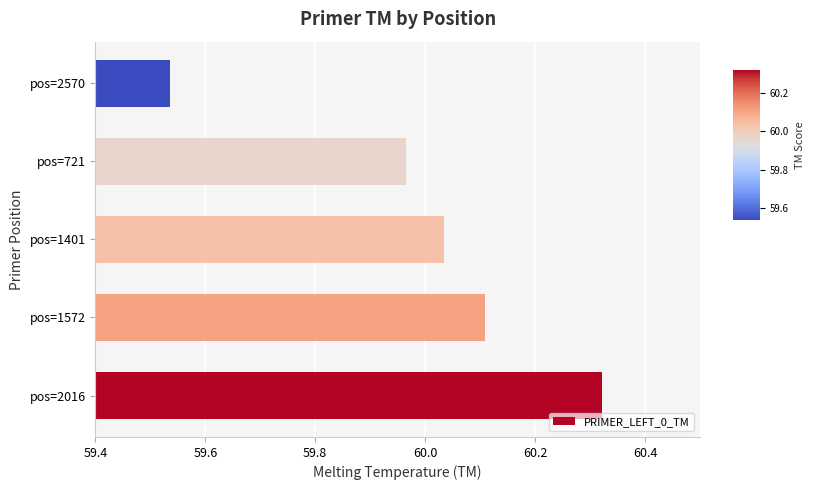

What is the sum of all values?

300.0